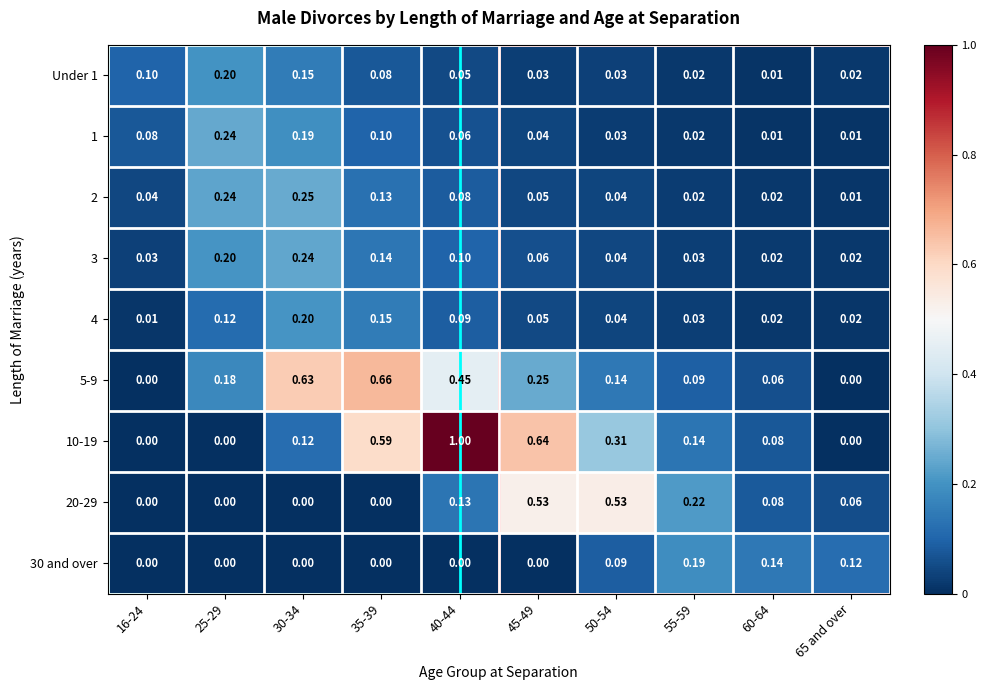

Is the value of 5-9 at 65 and over greater than the value of Under 1 at 65 and over?

No